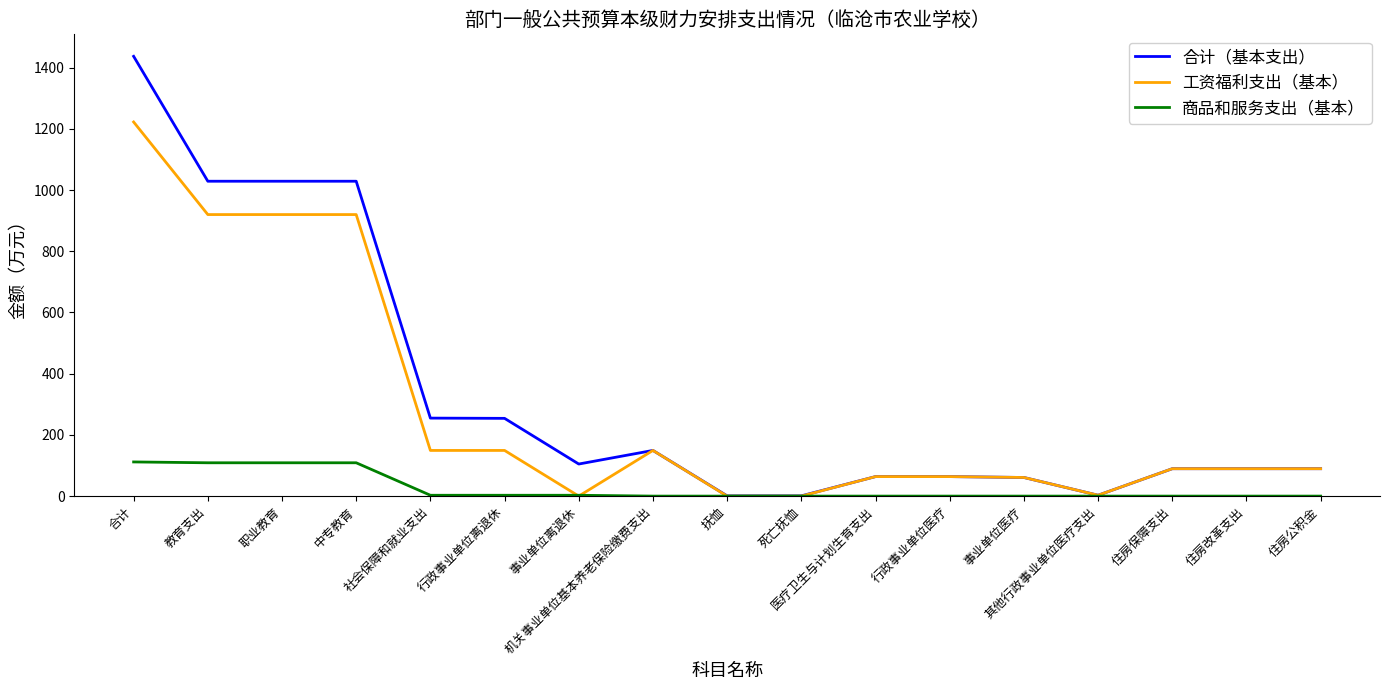

What is the greatest value displayed?

1436.8